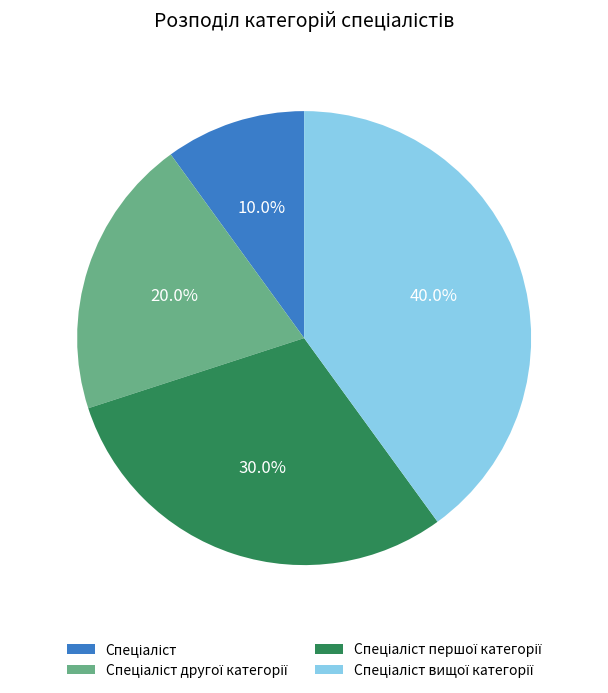

Does any single category account for the majority?

No